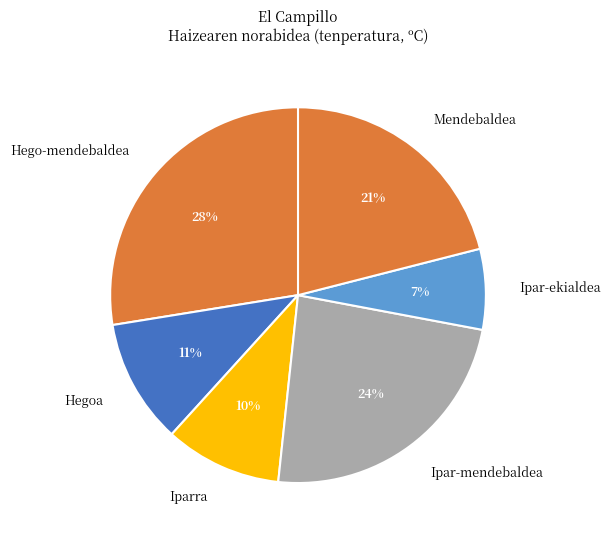

How many segments does this pie chart have?

6